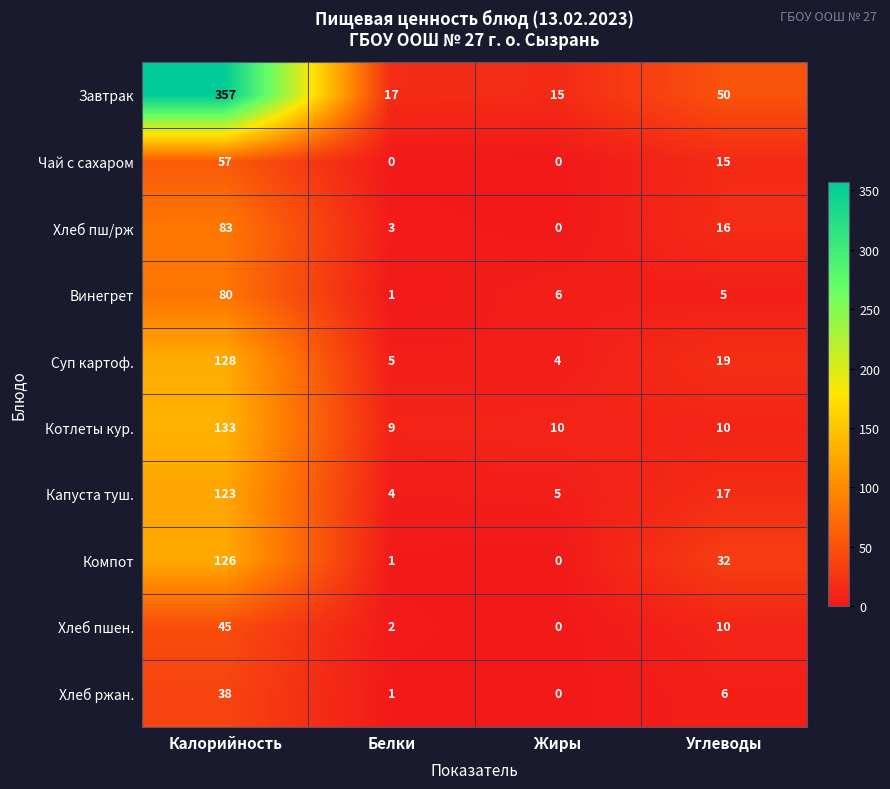

What is the greatest value displayed?

357